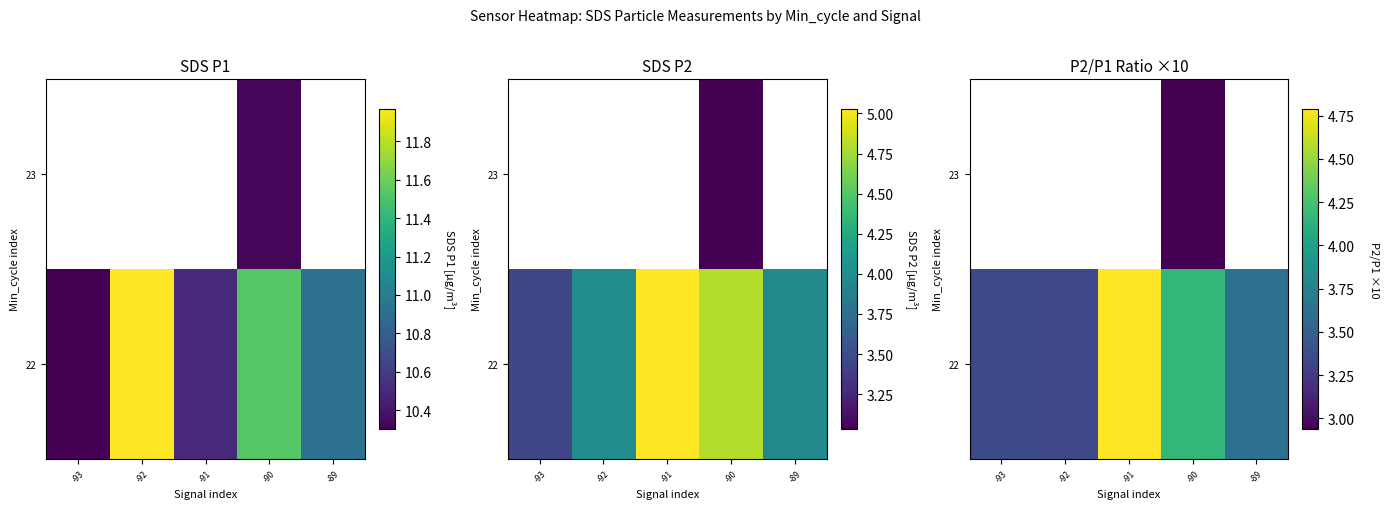

Read the 22 value at -90.

4.2